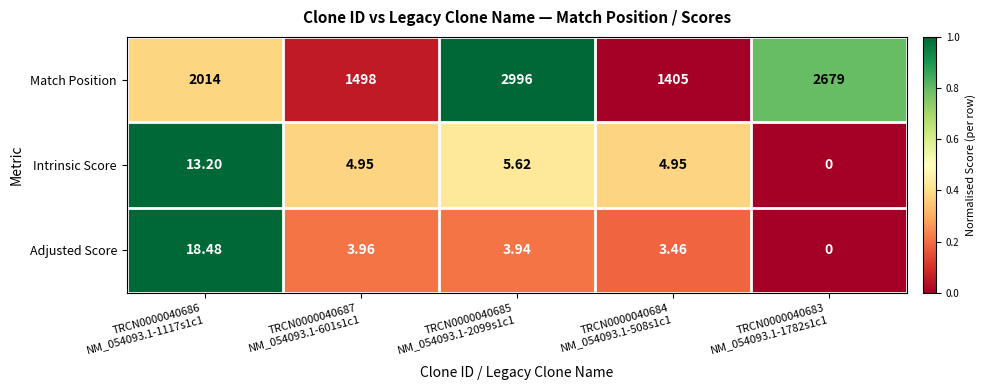

Which series has the largest total across all categories?

Match Position